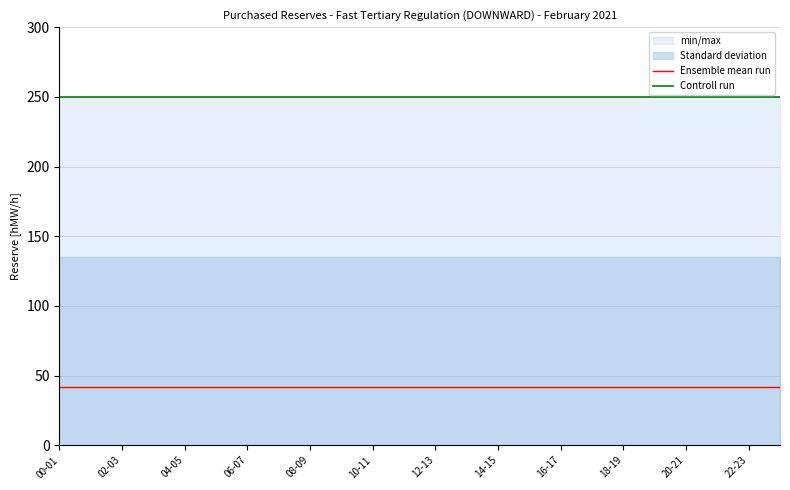

True or false: Ensemble mean run and Controll run intersect in this chart.

False